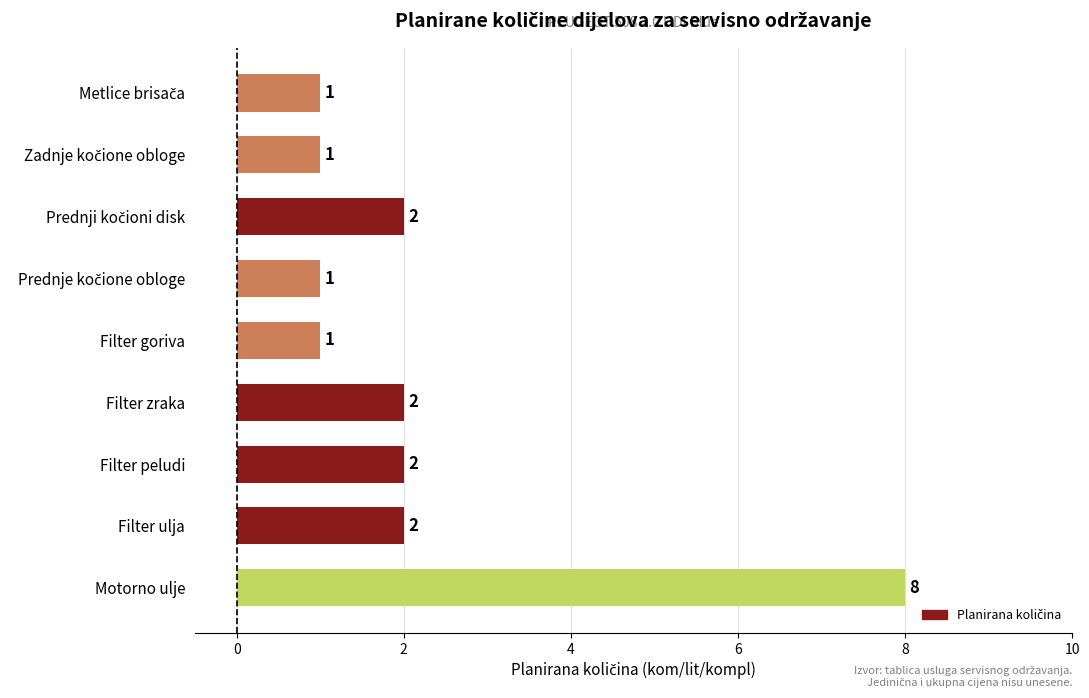

Does the chart contain any negative values?

No